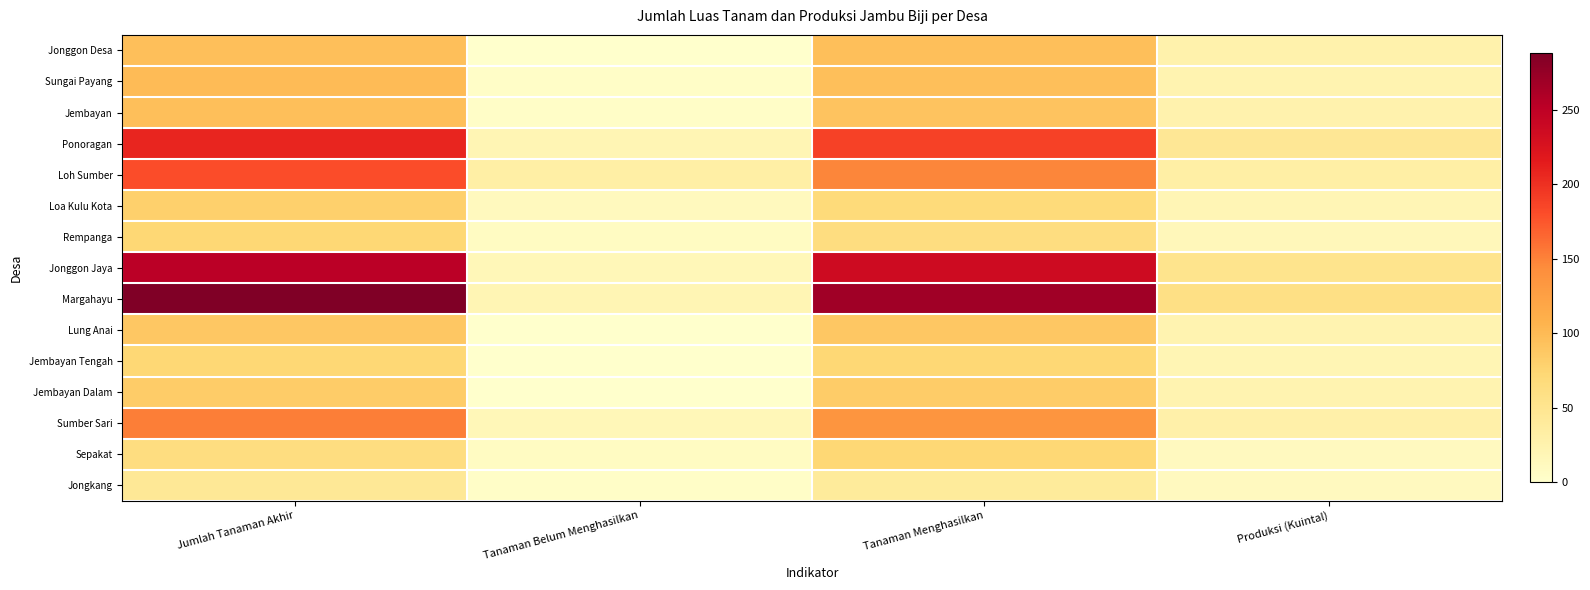

Reading right to left, what are all the values shown in this chart?

Jonggon Desa: Produksi (Kuintal)=26.4	Tanaman Menghasilkan=96.0	Tanaman Belum Menghasilkan=0.0	Jumlah Tanaman Akhir=96.0
Sungai Payang: Produksi (Kuintal)=23.1	Tanaman Menghasilkan=96.0	Tanaman Belum Menghasilkan=4.0	Jumlah Tanaman Akhir=100.0
Jembayan: Produksi (Kuintal)=25.3	Tanaman Menghasilkan=92.0	Tanaman Belum Menghasilkan=4.0	Jumlah Tanaman Akhir=96.0
Ponoragan: Produksi (Kuintal)=45.1	Tanaman Menghasilkan=188.0	Tanaman Belum Menghasilkan=20.0	Jumlah Tanaman Akhir=208.0
Loh Sumber: Produksi (Kuintal)=32.2	Tanaman Menghasilkan=148.0	Tanaman Belum Menghasilkan=32.0	Jumlah Tanaman Akhir=180.0
Loa Kulu Kota: Produksi (Kuintal)=18.7	Tanaman Menghasilkan=68.0	Tanaman Belum Menghasilkan=12.0	Jumlah Tanaman Akhir=80.0
Rempanga: Produksi (Kuintal)=15.4	Tanaman Menghasilkan=64.0	Tanaman Belum Menghasilkan=8.0	Jumlah Tanaman Akhir=72.0
Jonggon Jaya: Produksi (Kuintal)=52.8	Tanaman Menghasilkan=236.0	Tanaman Belum Menghasilkan=16.0	Jumlah Tanaman Akhir=252.0
Margahayu: Produksi (Kuintal)=59.4	Tanaman Menghasilkan=268.0	Tanaman Belum Menghasilkan=20.0	Jumlah Tanaman Akhir=288.0
Lung Anai: Produksi (Kuintal)=23.1	Tanaman Menghasilkan=88.0	Tanaman Belum Menghasilkan=0.0	Jumlah Tanaman Akhir=88.0
Jembayan Tengah: Produksi (Kuintal)=19.8	Tanaman Menghasilkan=72.0	Tanaman Belum Menghasilkan=0.0	Jumlah Tanaman Akhir=72.0
Jembayan Dalam: Produksi (Kuintal)=23.1	Tanaman Menghasilkan=84.0	Tanaman Belum Menghasilkan=0.0	Jumlah Tanaman Akhir=84.0
Sumber Sari: Produksi (Kuintal)=28.6	Tanaman Menghasilkan=136.0	Tanaman Belum Menghasilkan=16.0	Jumlah Tanaman Akhir=152.0
Sepakat: Produksi (Kuintal)=11.0	Tanaman Menghasilkan=72.0	Tanaman Belum Menghasilkan=8.0	Jumlah Tanaman Akhir=64.0
Jongkang: Produksi (Kuintal)=11.0	Tanaman Menghasilkan=40.0	Tanaman Belum Menghasilkan=4.0	Jumlah Tanaman Akhir=44.0